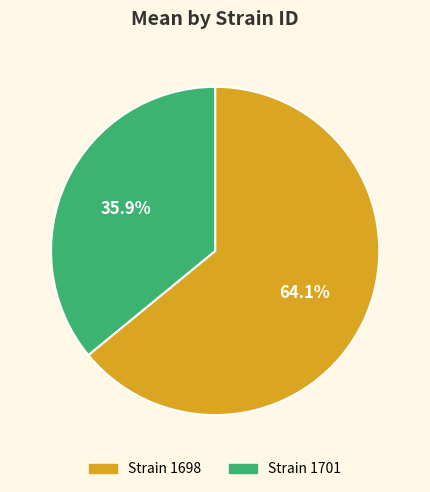

What is the largest slice in the pie chart?

Strain 1698